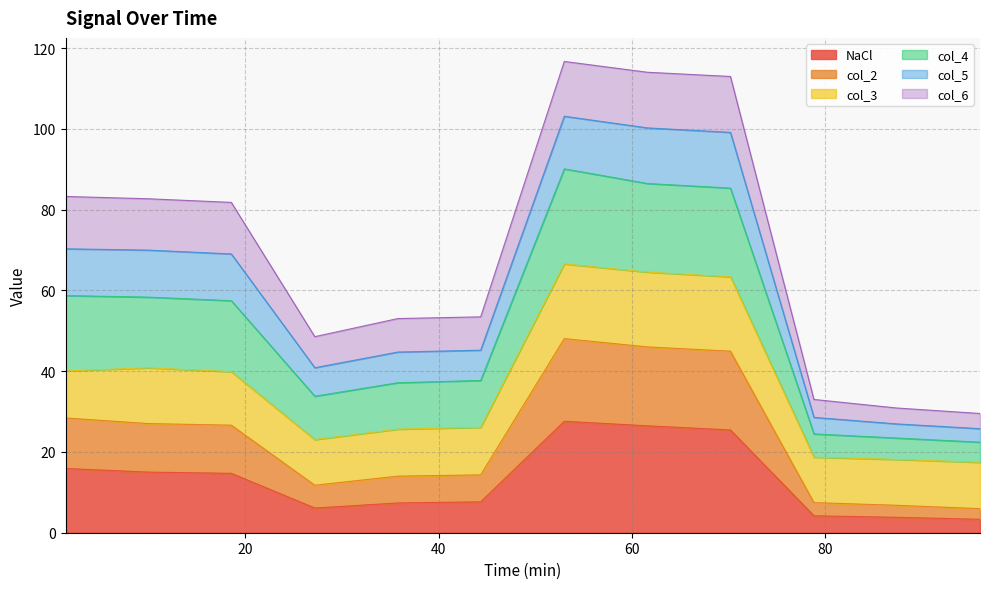

What is the highest value of the NaCl series?

27.6